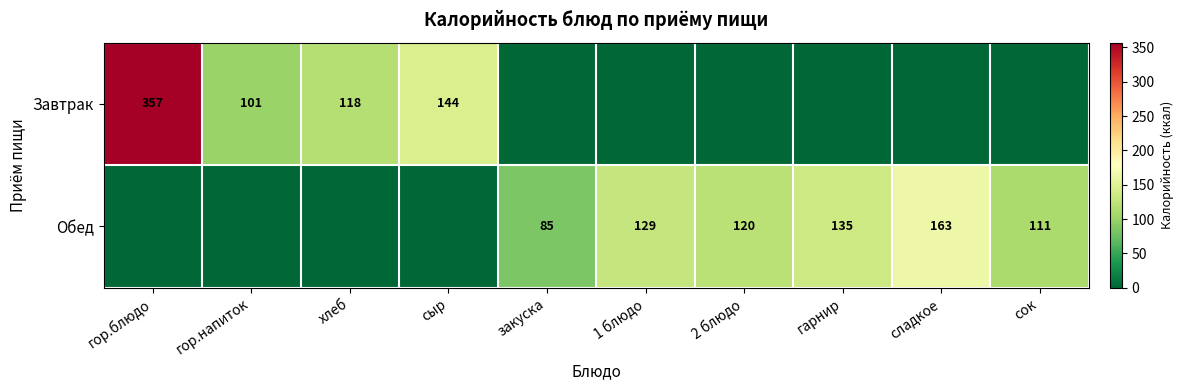

Is the value of Завтрак at гор.блюдо greater than the value of Обед at 2 блюдо?

Yes